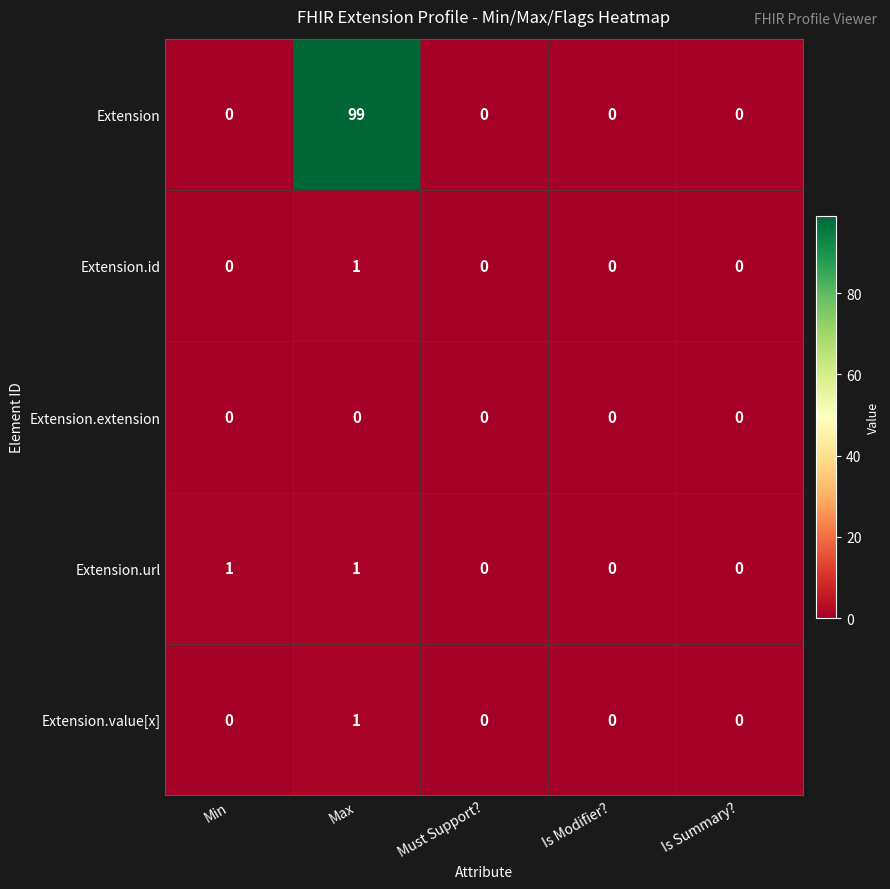

Reading right to left, extract all data points from this chart.

Extension: 0	0	0	99	0
Extension.id: 0	0	0	1	0
Extension.extension: 0	0	0	0	0
Extension.url: 0	0	0	1	1
Extension.value[x]: 0	0	0	1	0